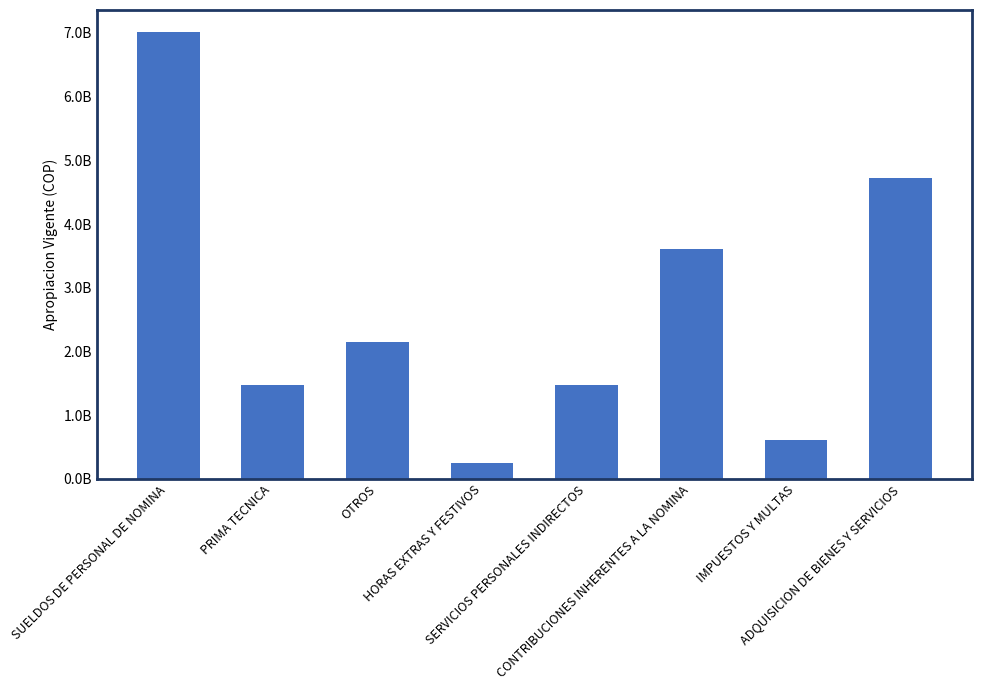

Are the bars horizontal?

No